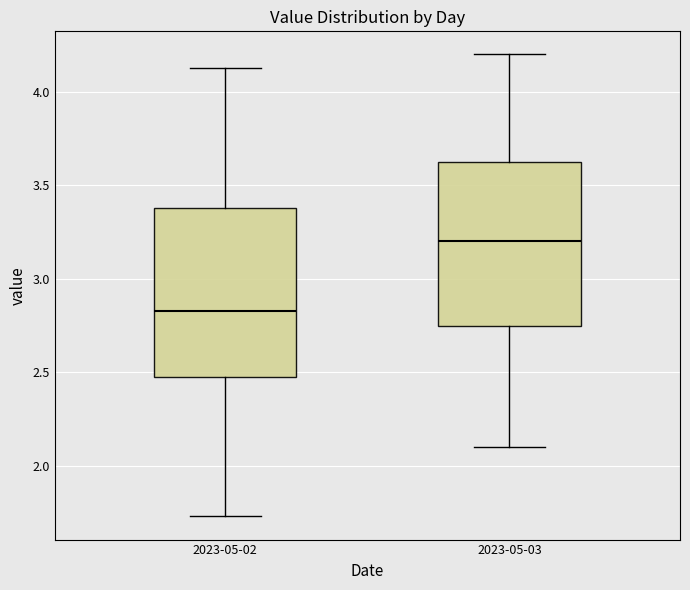

Where is the lower edge of the box for 2023-05-02 on the y-axis? The values are not printed on the chart, so give them approximately, as read against the axis.

2.50